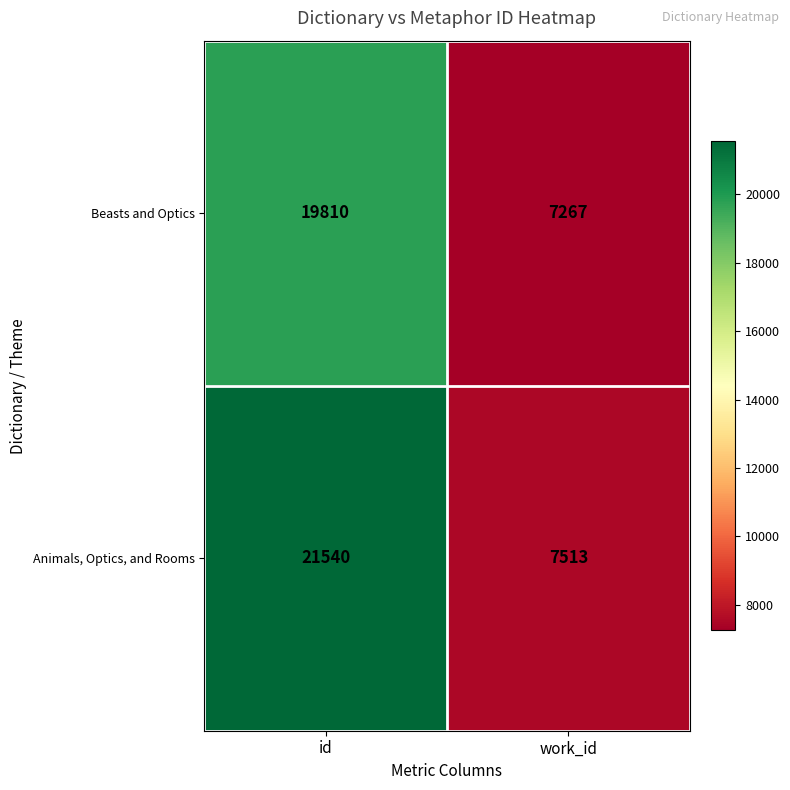

What is the sum of the Beasts and Optics values at id and work_id?

27077